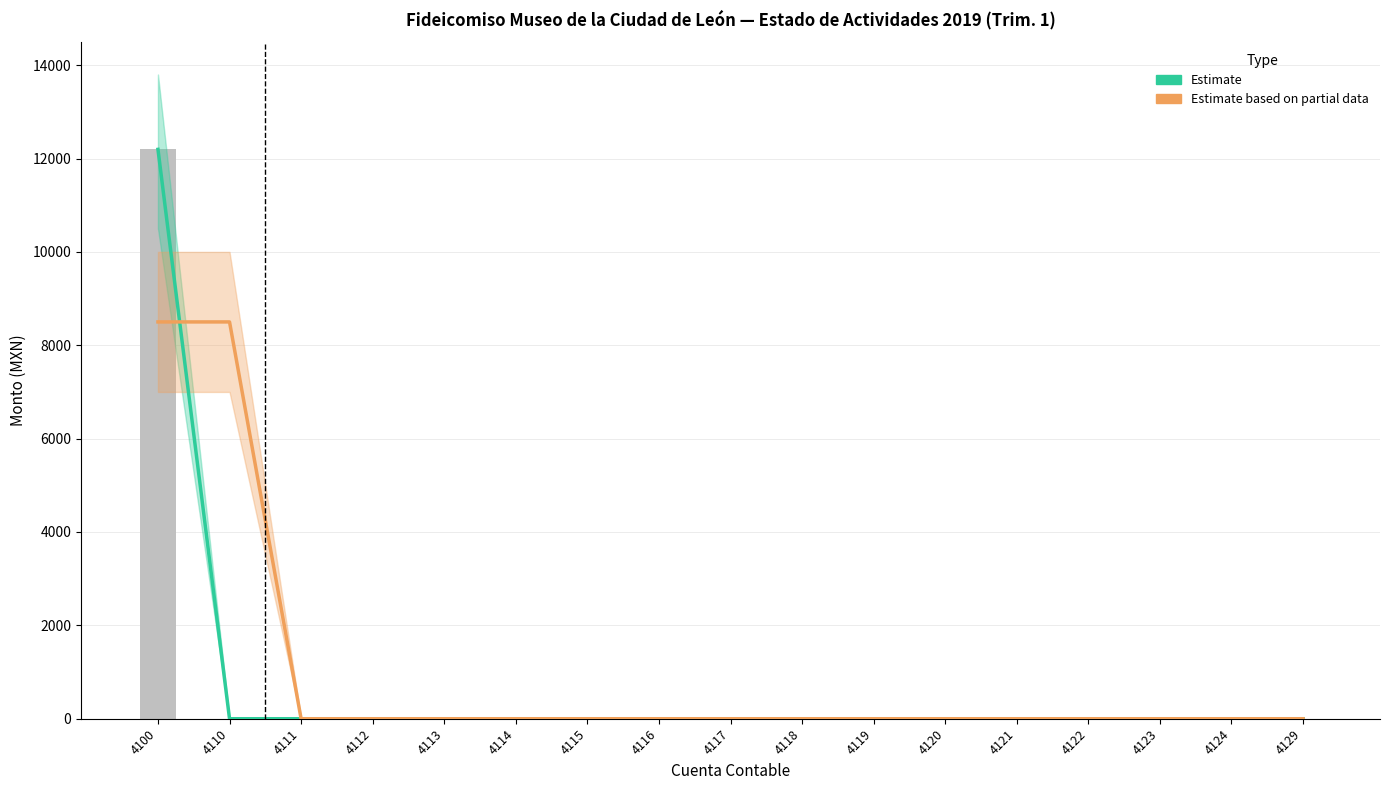

Between 4117 and 4100, which is larger?

4100